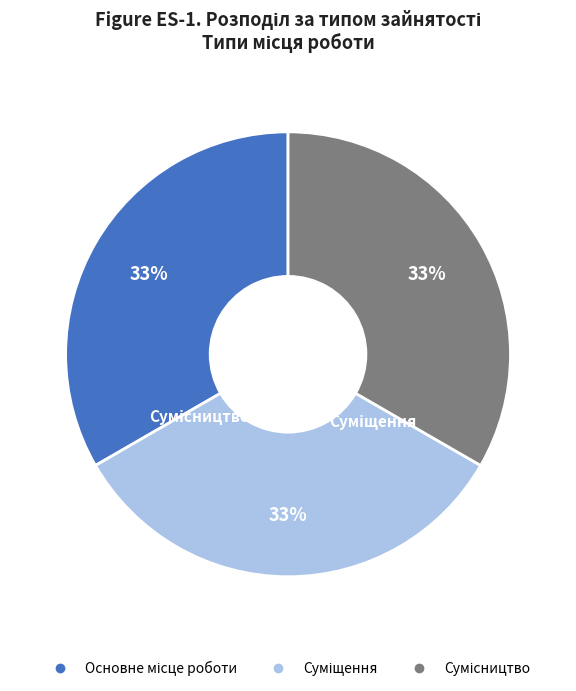

To the nearest percent, what is the average slice percentage?

33%